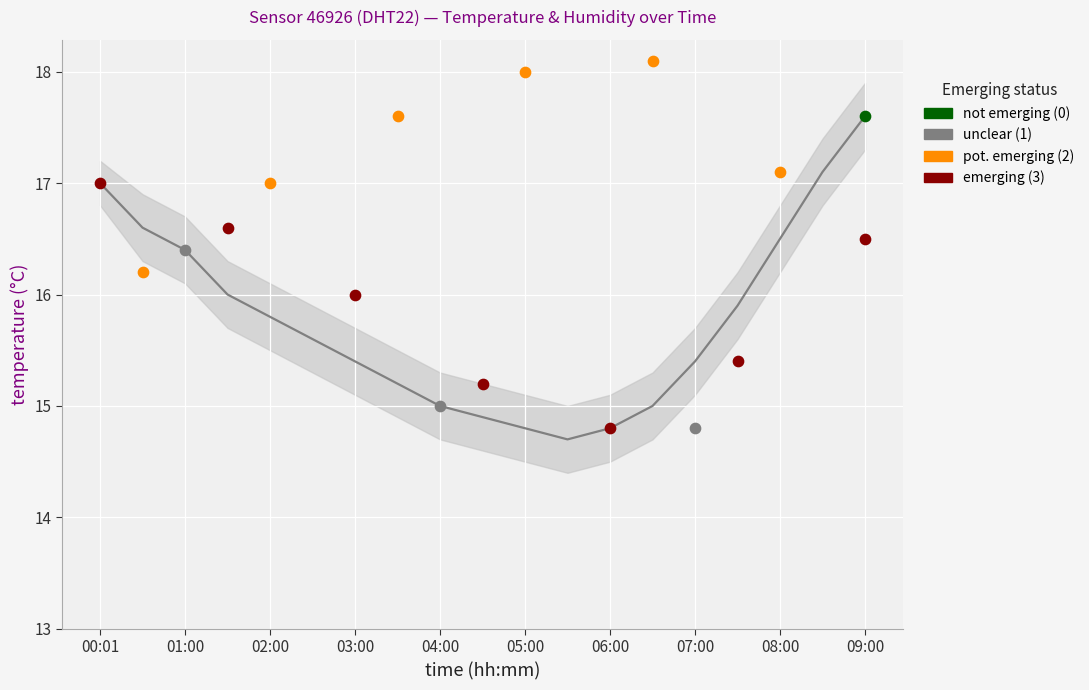

Between 03:30 and 01:00, which is larger?

01:00